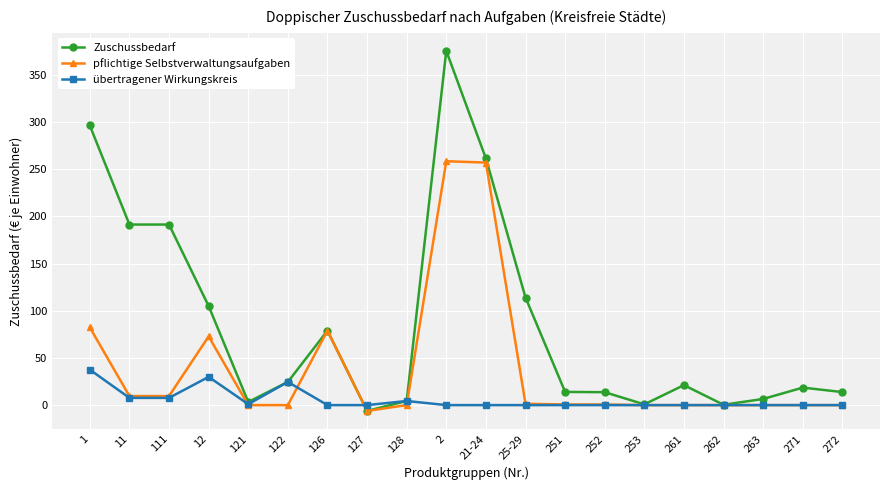

Rank the series by their maximum value, from lowest to highest.

übertragener Wirkungskreis, pflichtige Selbstverwaltungsaufgaben, Zuschussbedarf